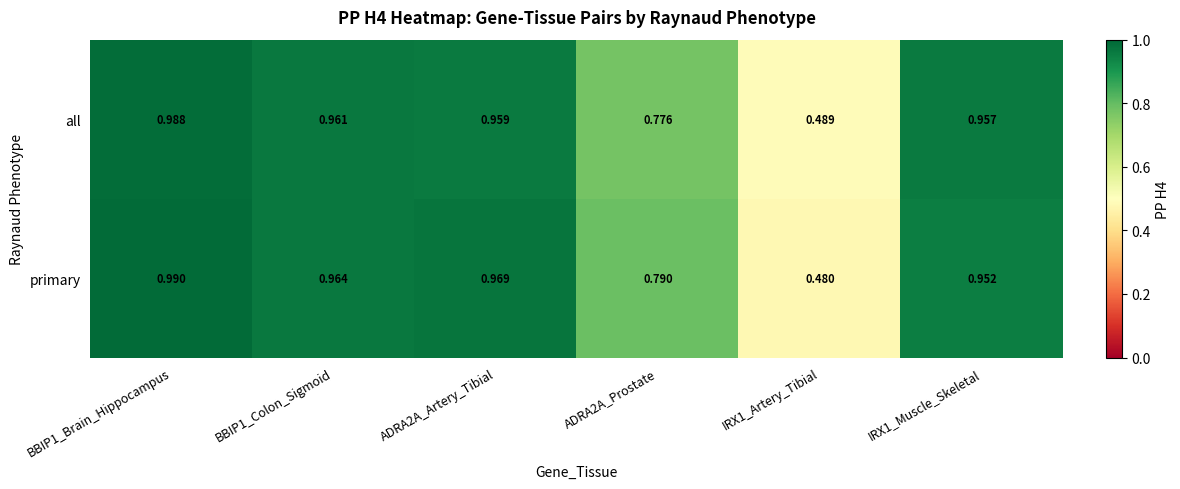

How many distinct data groups are displayed?

2